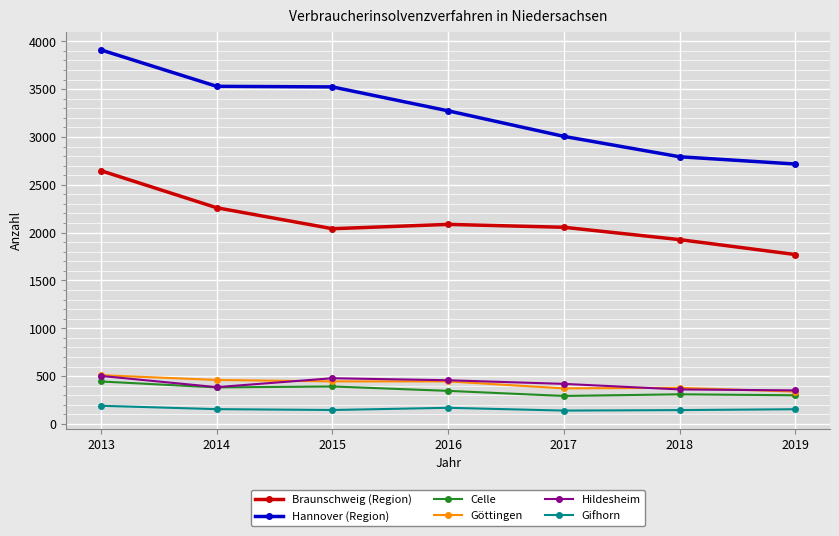

Is it true that Hannover (Region) equals 3523 at 2015?

True